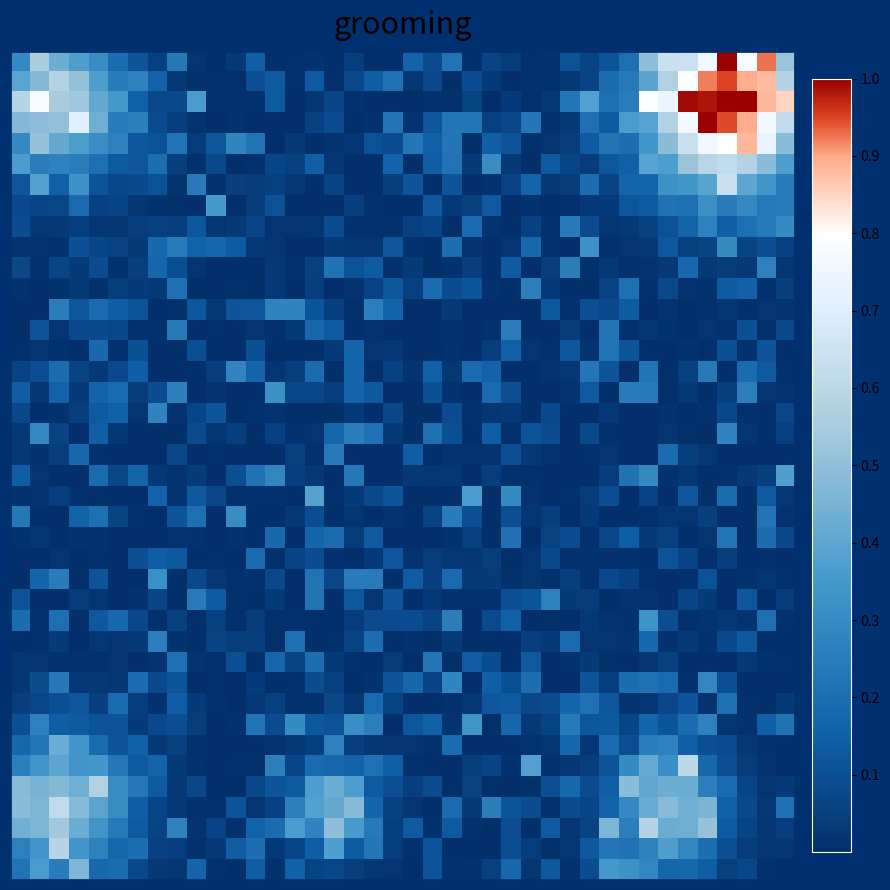

At how many categories does at least one series exceed 0?

40